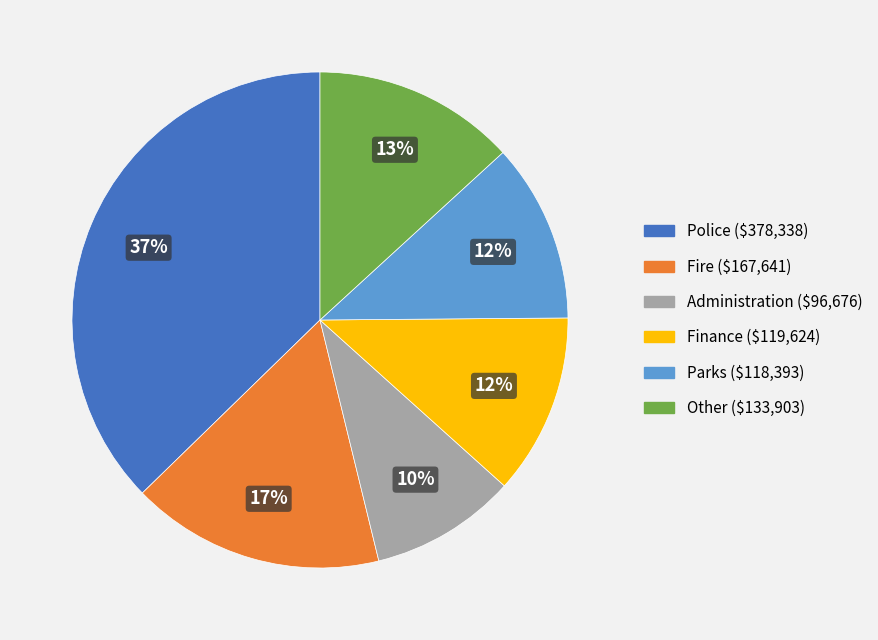

To the nearest percent, what is the average slice percentage?

17%